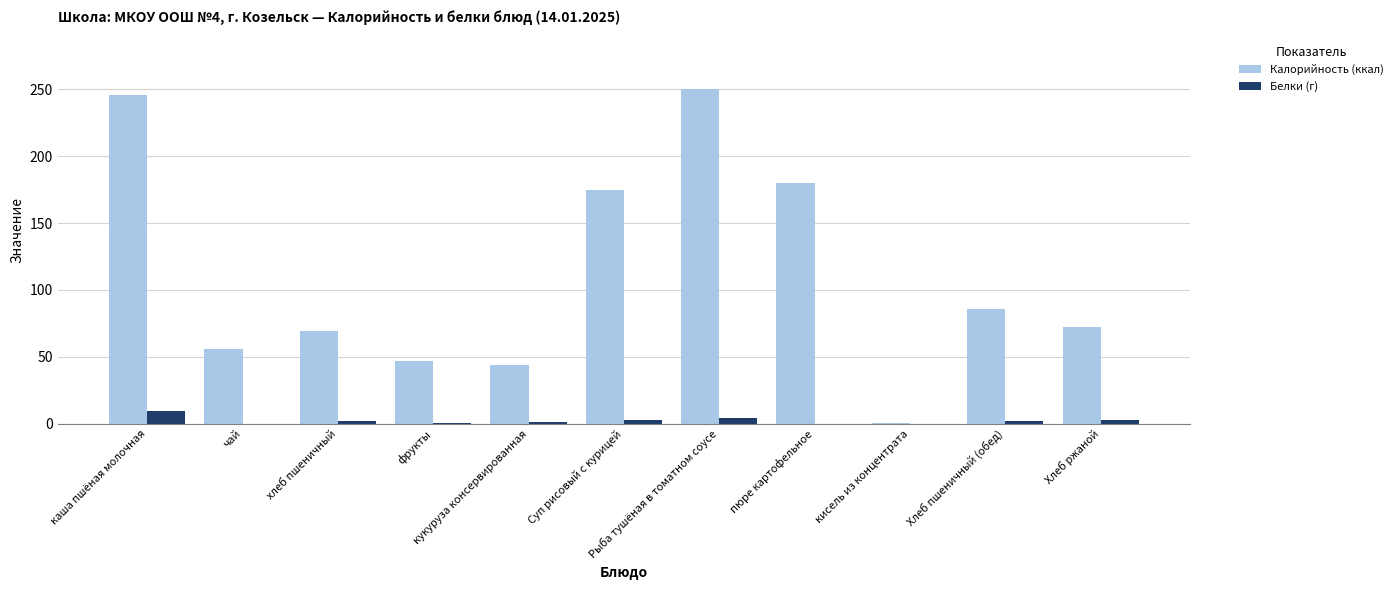

What is the sum of the Белки (г) values at хлеб пшеничный and каша пшёная молочная?

11.8